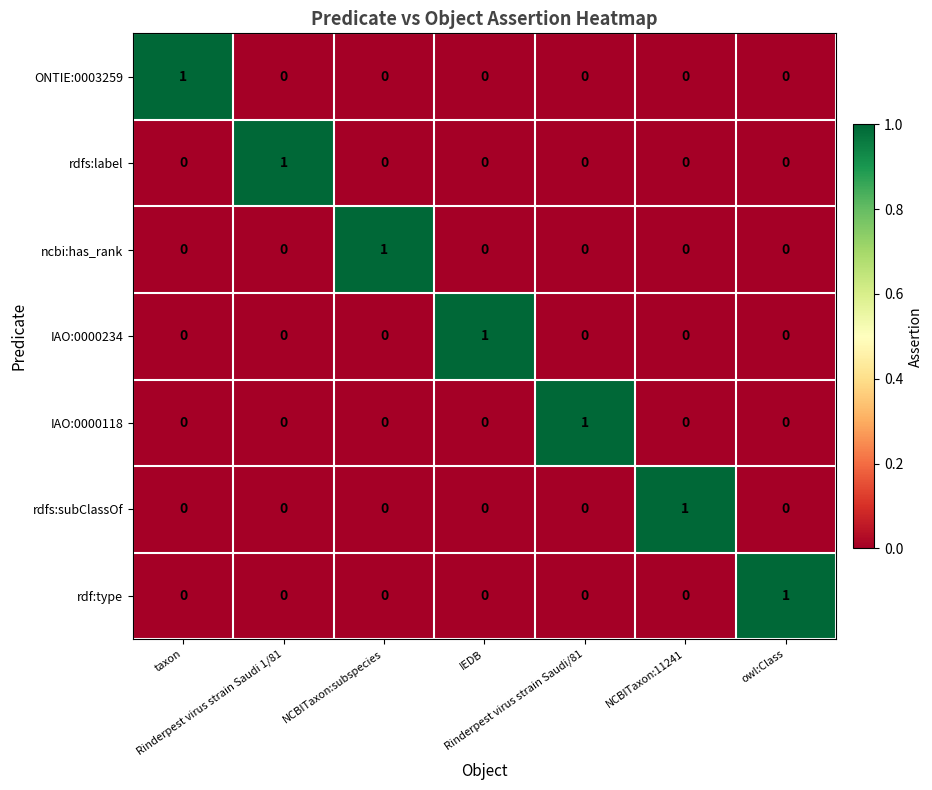

How many rdfs:label values are between 0 and 1?

7